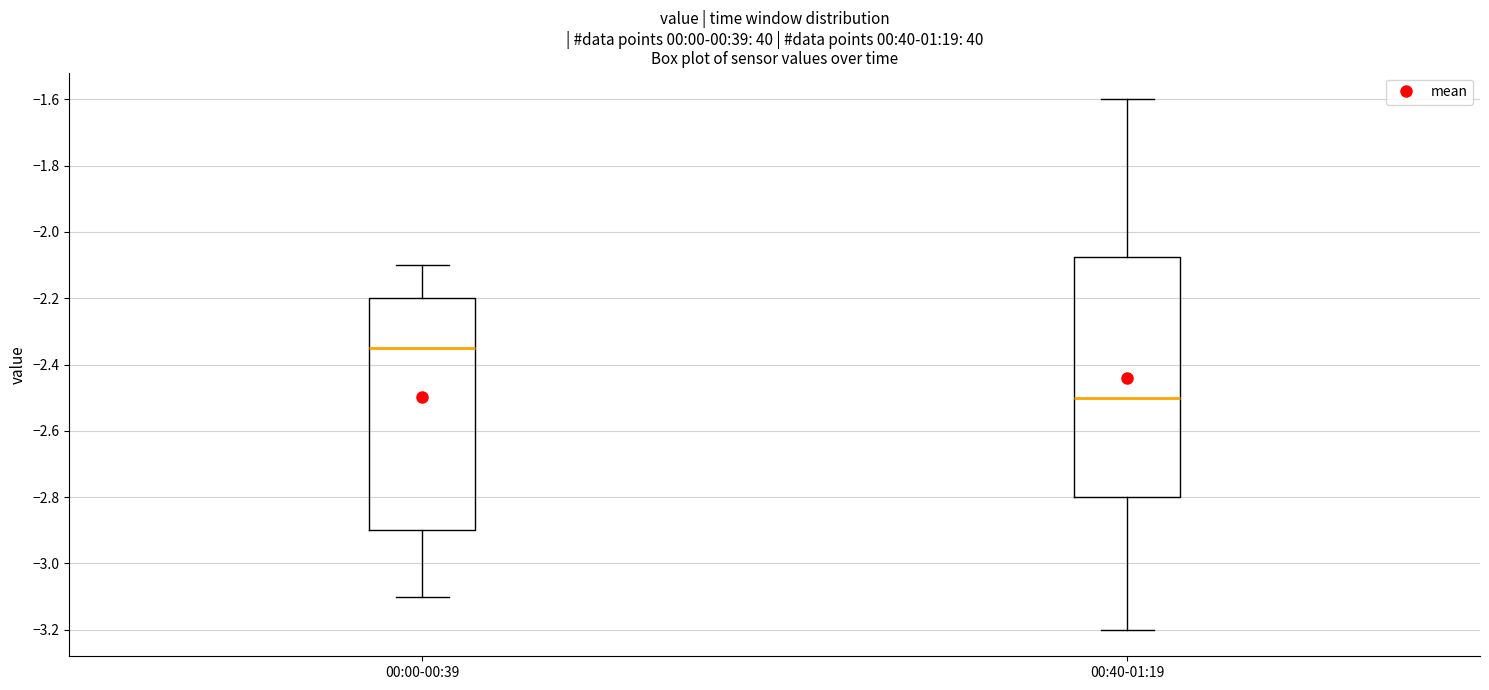

Reading left to right, read every box against the y-axis: the position of its median line, the range the box covers, and the ends of its whiskers. The values are not printed on the chart, so give them approximately, as read against the axis.

00:00-00:39: median -2.34, box -2.90 to -2.20, whiskers -3.10 to -2.10
00:40-01:19: median -2.50, box -2.80 to -2.08, whiskers -3.20 to -1.60